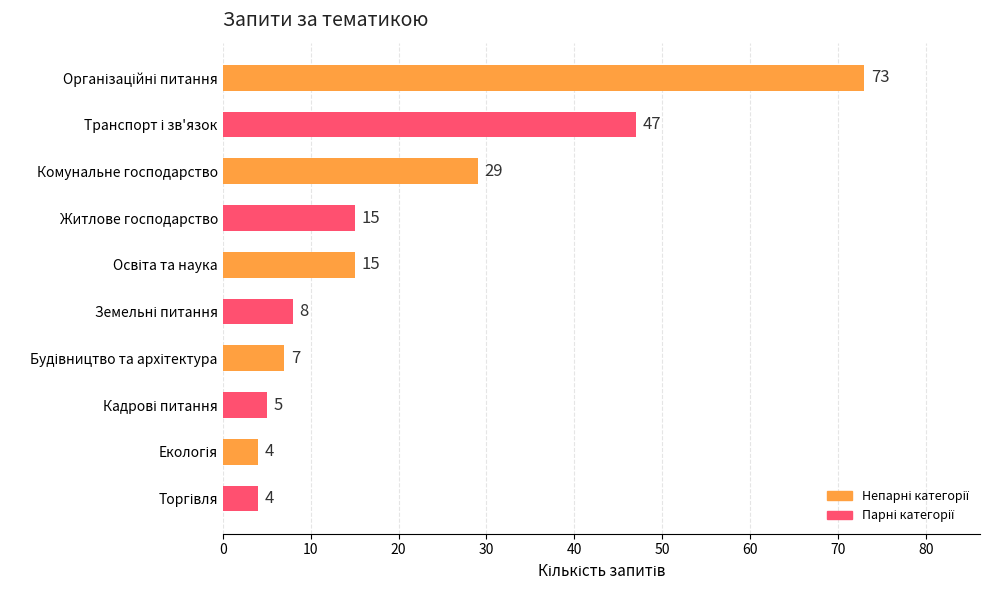

What is the label of the 7th bar from the bottom?

Житлове господарство